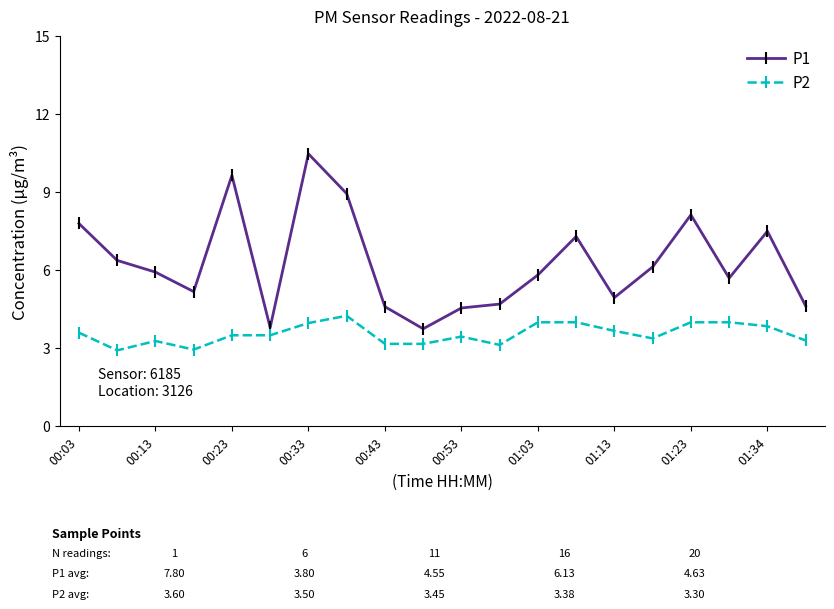

Which series has the widest spread of values?

P1